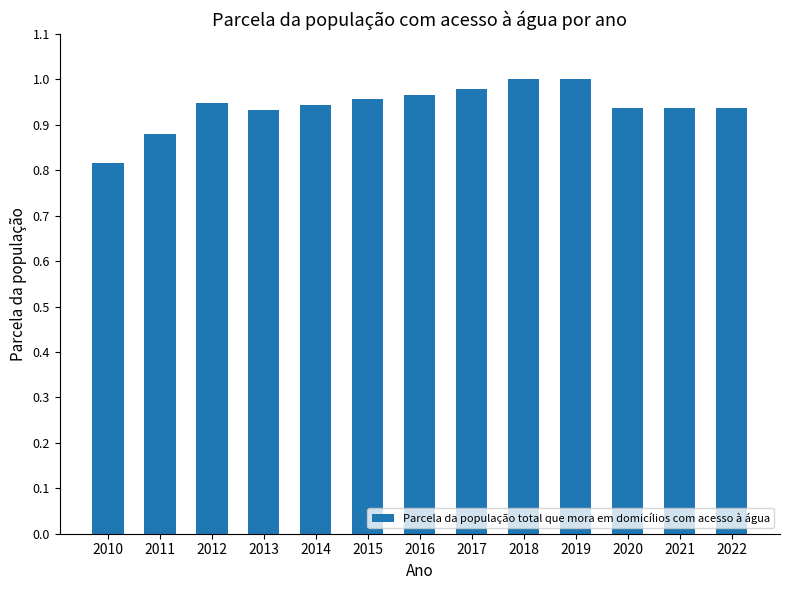

What is the change in value from 2012 to 2019?

+0.1